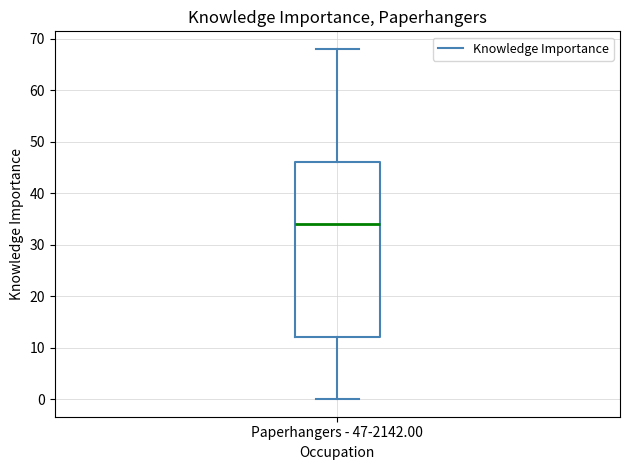

Read this box plot against the y-axis: the position of the median line, the range covered by the box, and the ends of both whiskers. The values are not printed on the chart, so give them approximately, as read against the axis.

median 34, box 12 to 46, whiskers 0 to 68